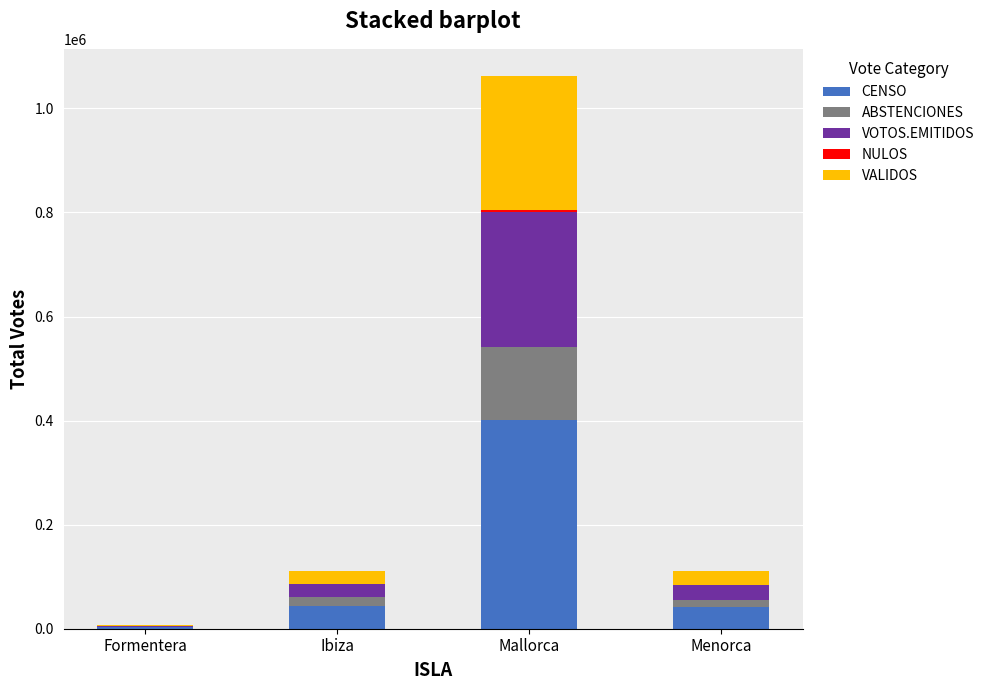

At which category is the sum across all series the highest?

Mallorca